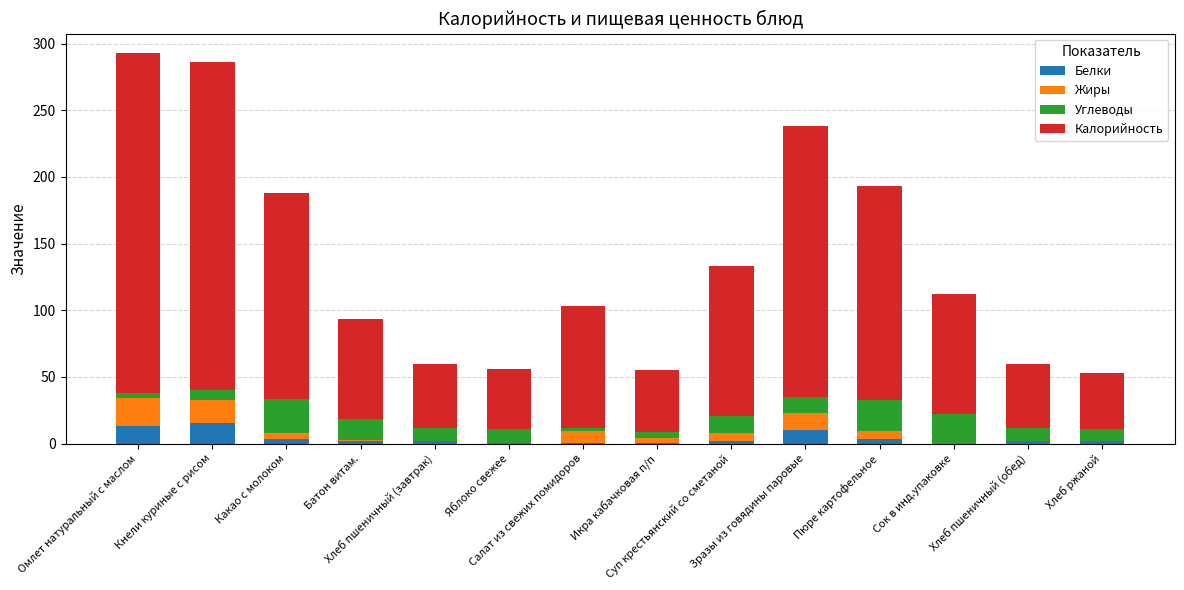

What is the sum of all Белки values?

56.7